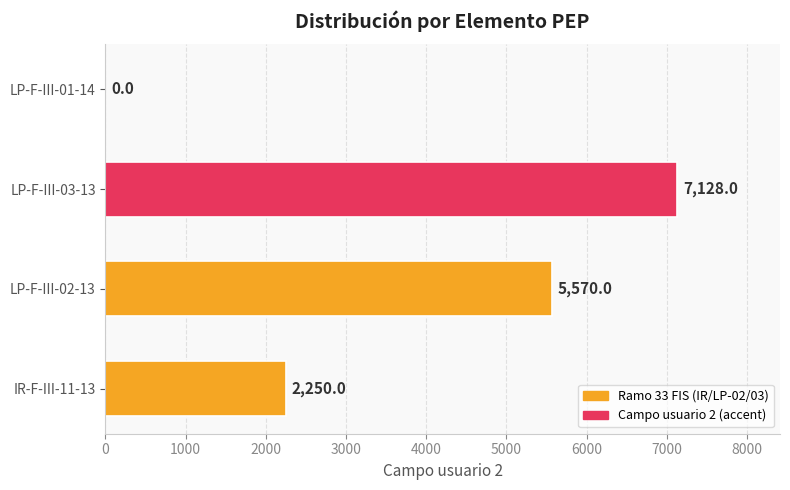

Are the bars grouped side by side (vs. stacked)?

No